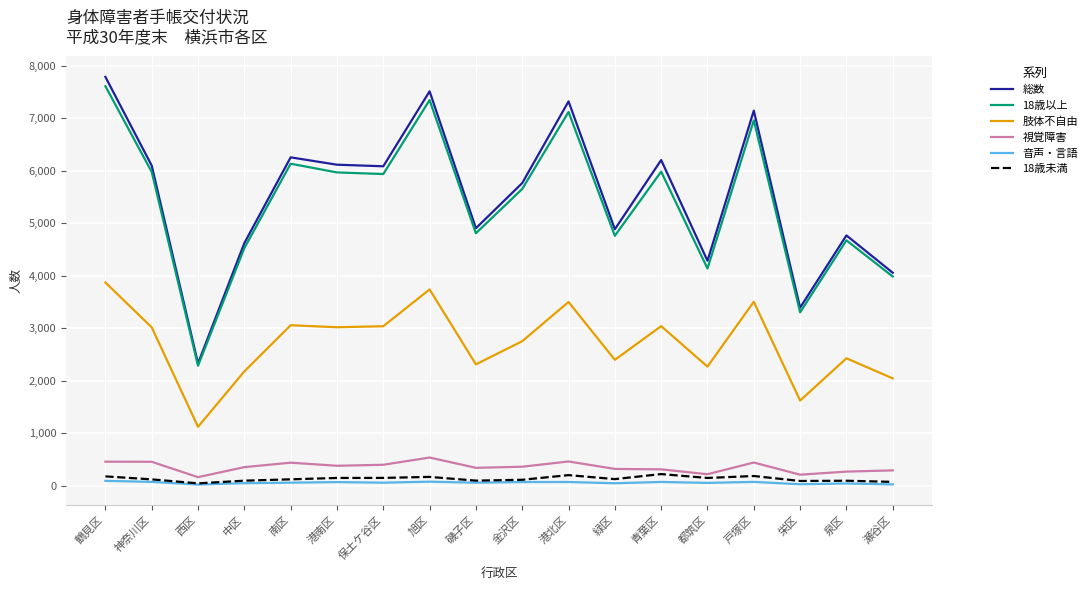

True or false: 肢体不自由 and 音声・言語 intersect in this chart.

False